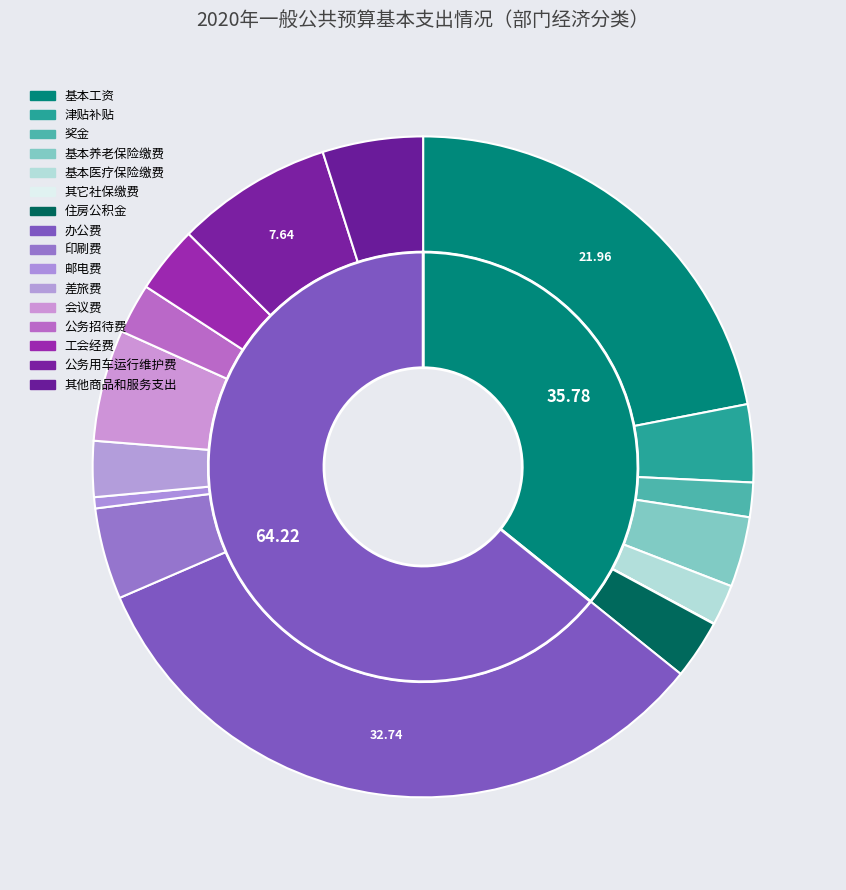

To the nearest percent, what is the difference between the largest and smallest slice percentages?

33%